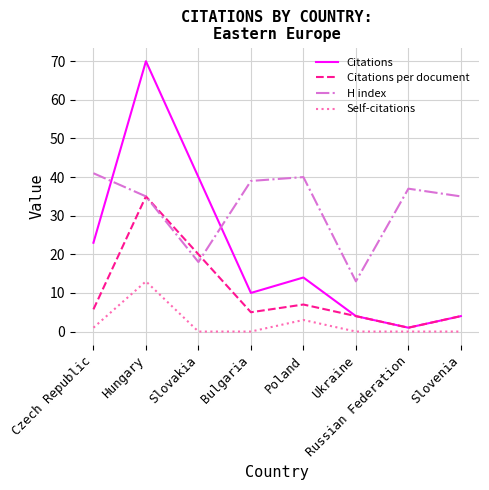

Which category has the highest value across all series?

Hungary